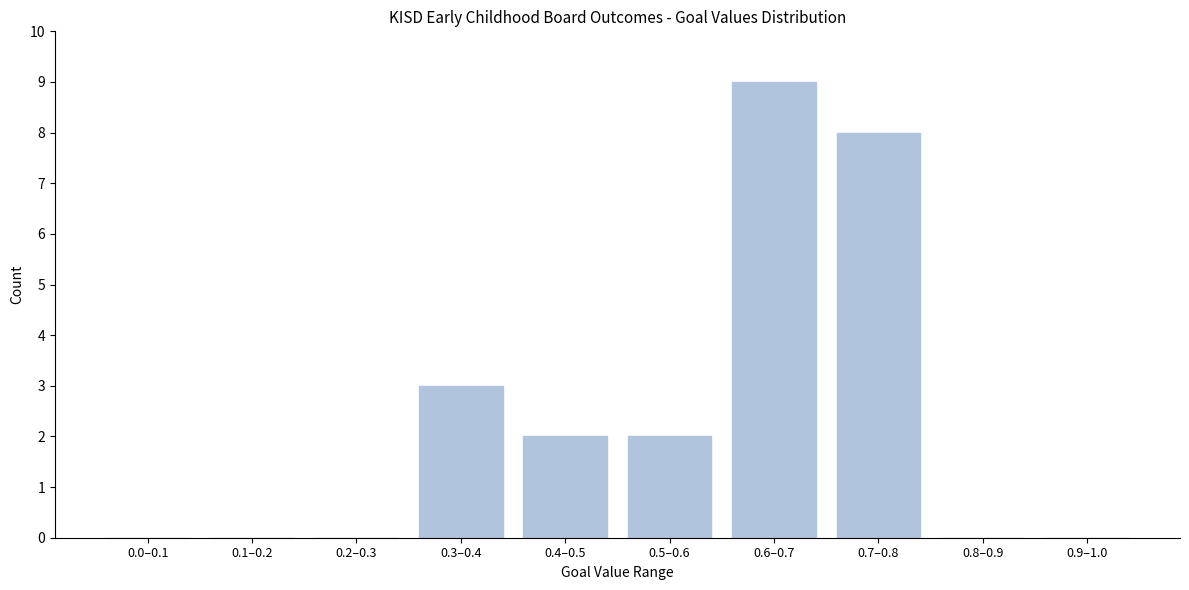

Reading left to right, extract all data points from this chart.

0.0–0.1=0	0.1–0.2=0	0.2–0.3=0	0.3–0.4=3	0.4–0.5=2	0.5–0.6=2	0.6–0.7=9	0.7–0.8=8	0.8–0.9=0	0.9–1.0=0